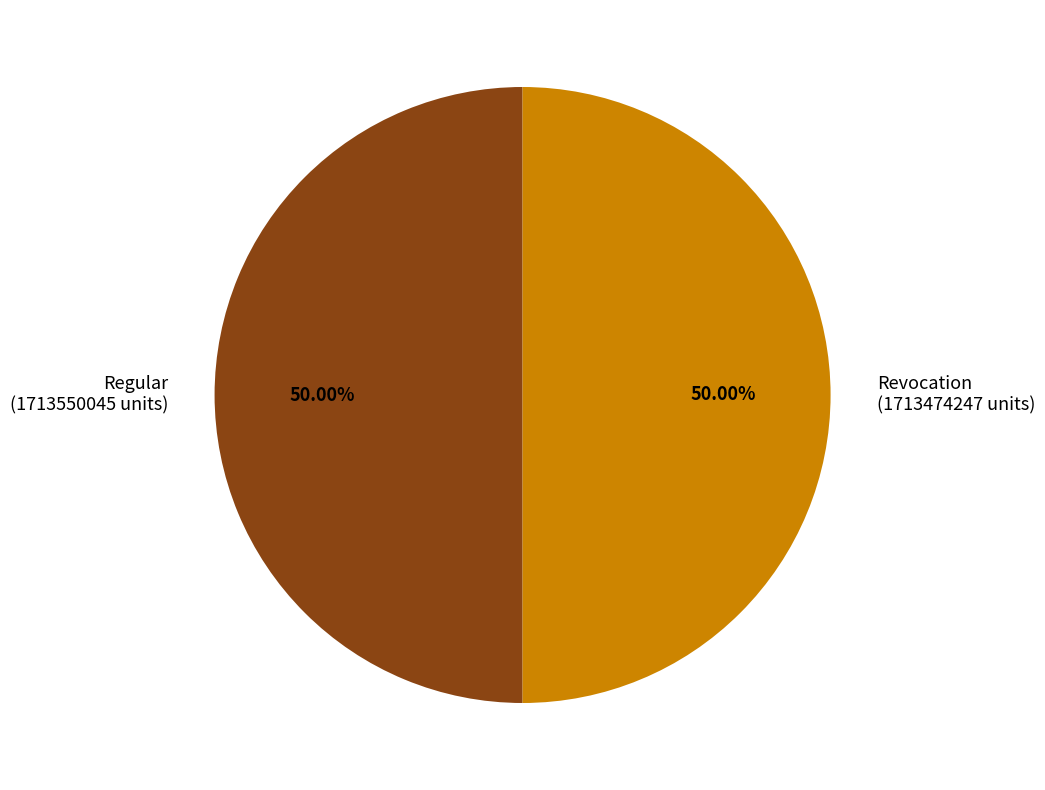

The Regular slice represents 50% of the pie. True or false?

True